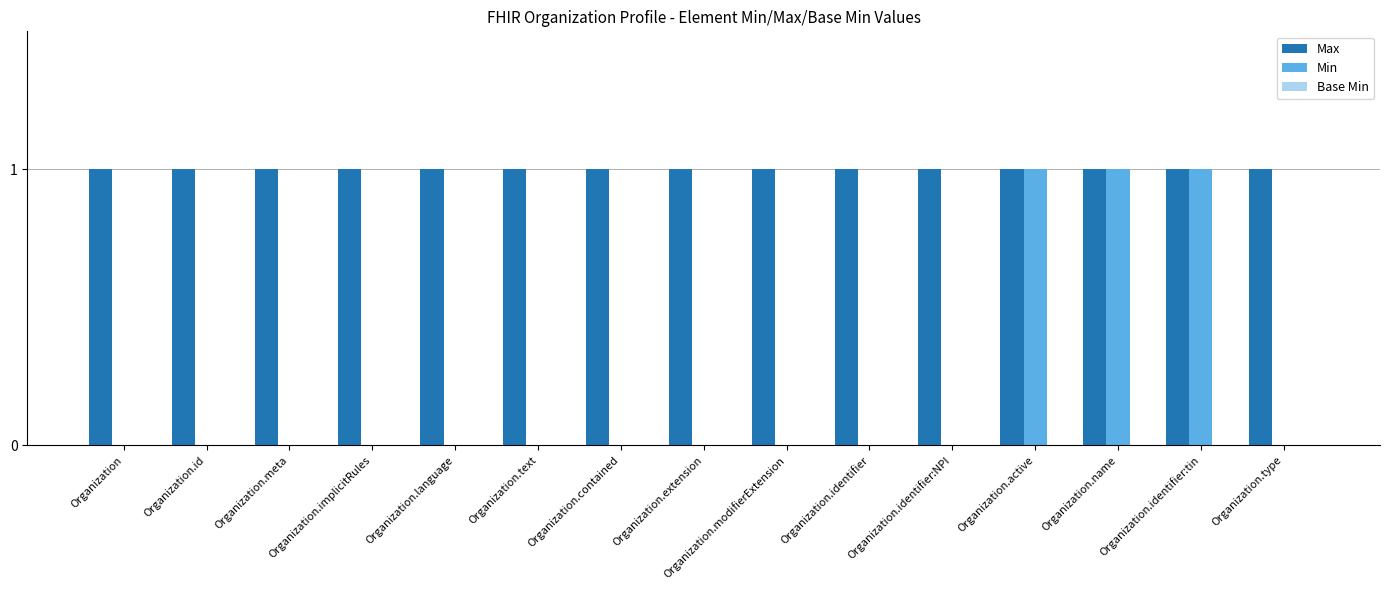

Is the value of Min at Organization.modifierExtension greater than the value of Max at Organization.identifier?

No